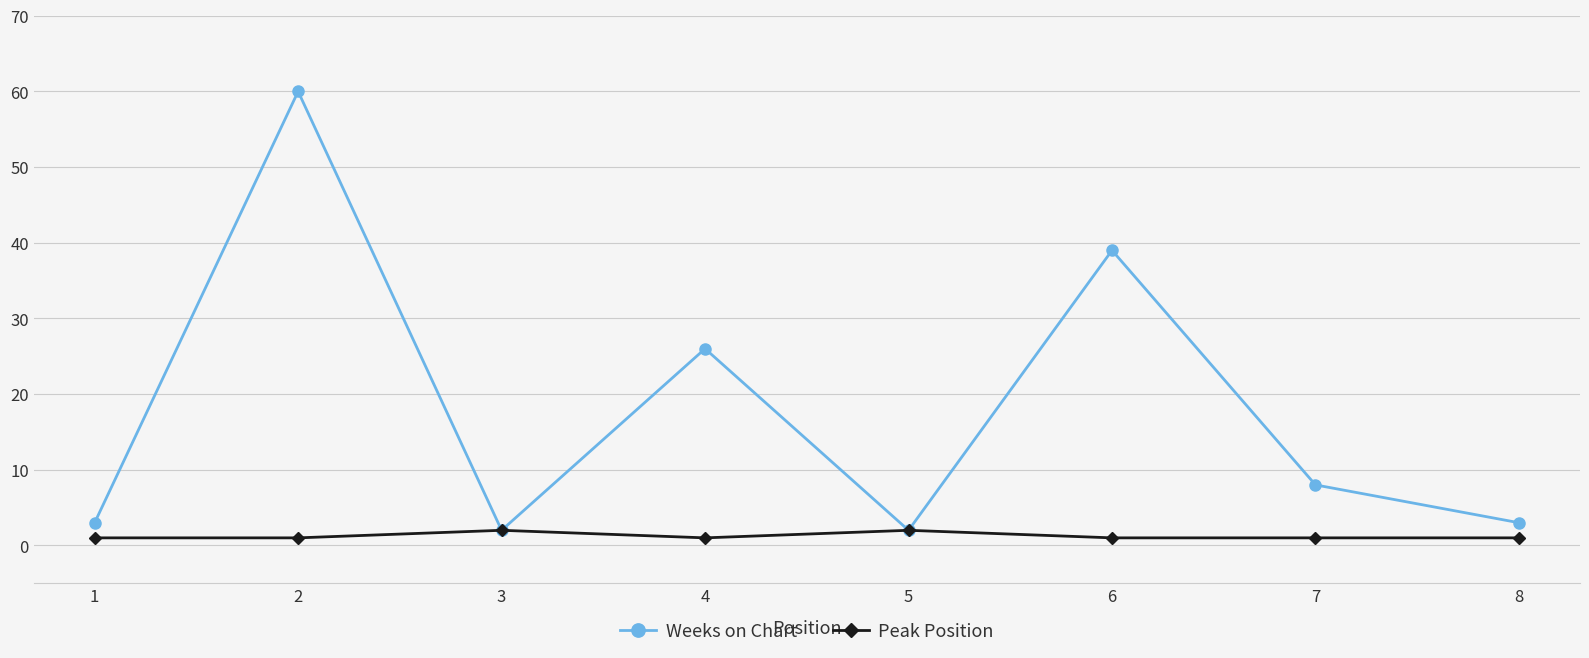

What is the value of the Weeks on Chart point at the 3rd from the left?

2